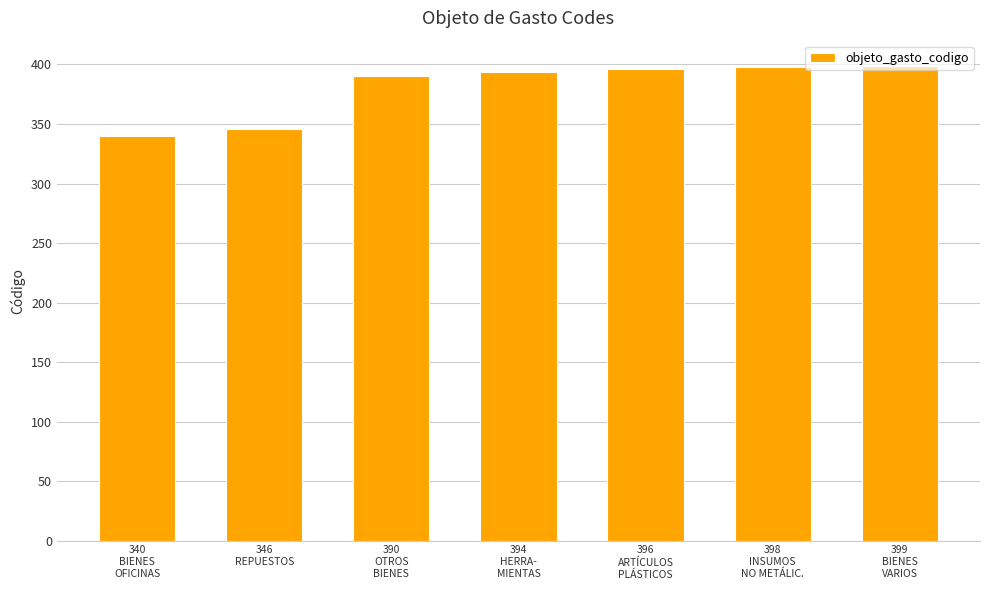

What is the difference between the maximum and second lowest values?

53